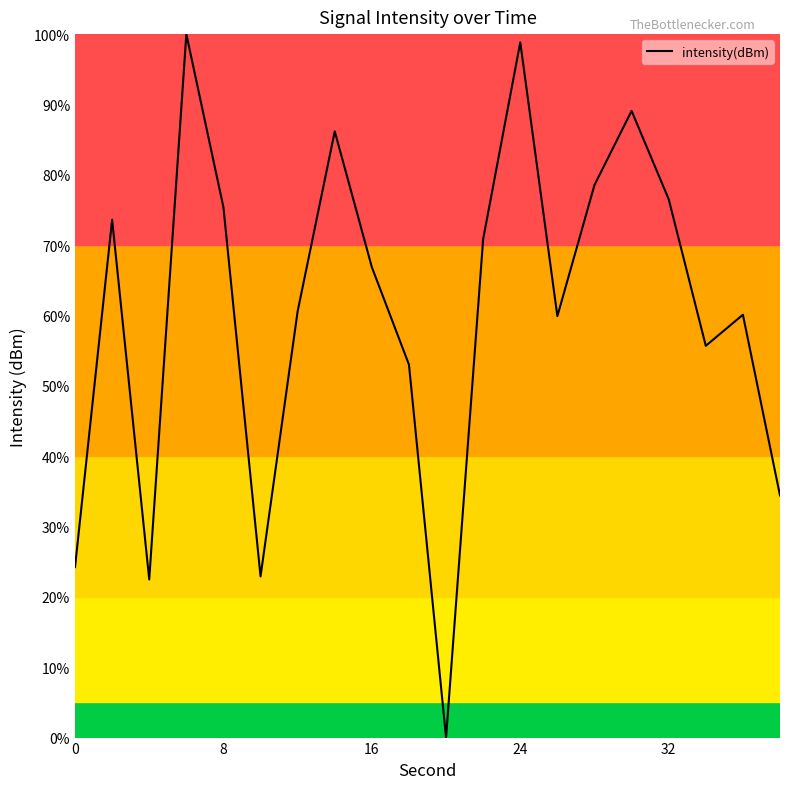

What is the difference between the maximum and minimum values?

100.0